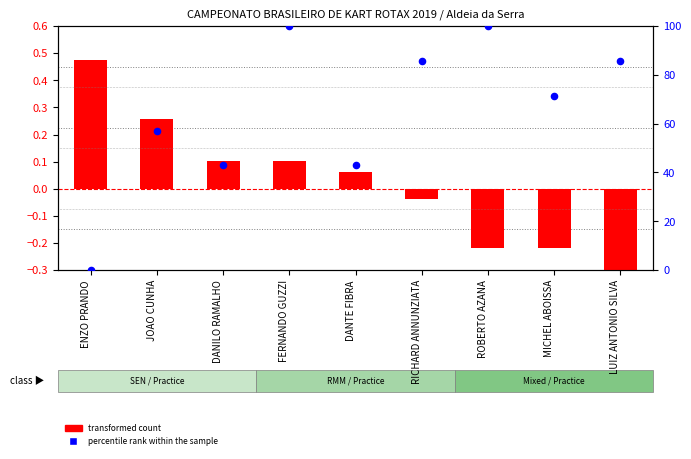

Which series reaches the maximum Y coordinate?

percentile rank within the sample